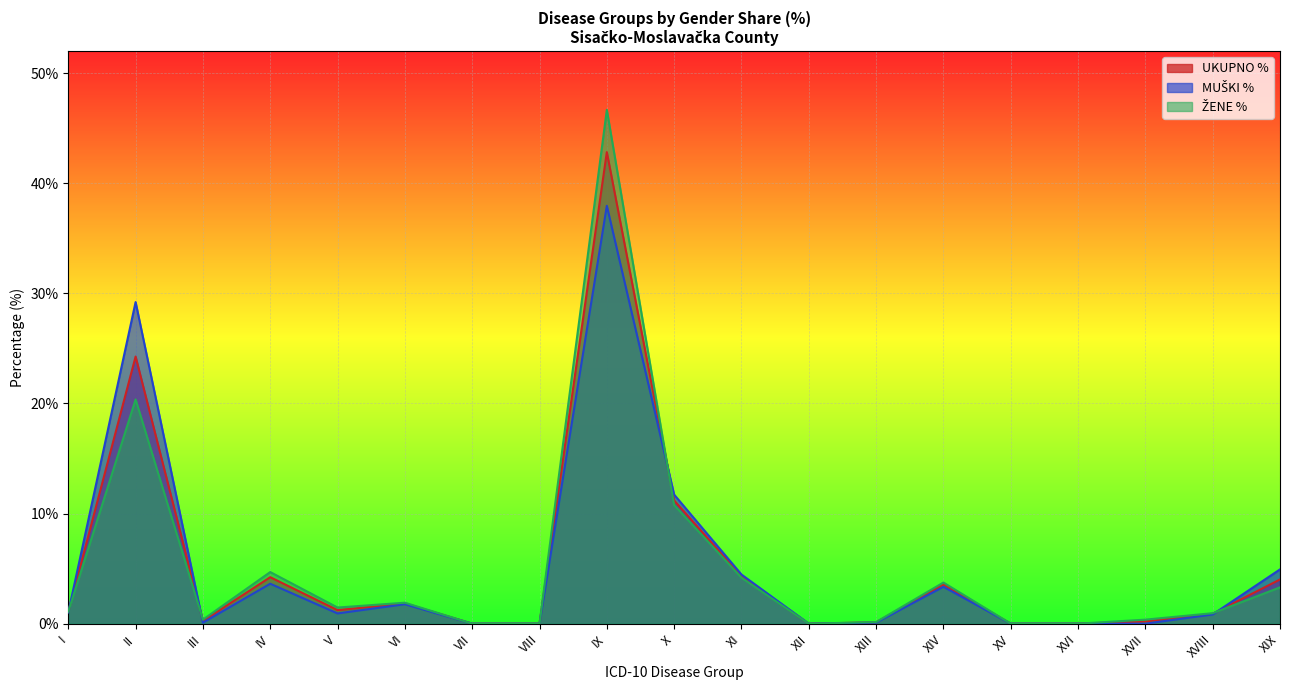

True or false: UKUPNO % has more than 1 points higher than both neighbors.

True